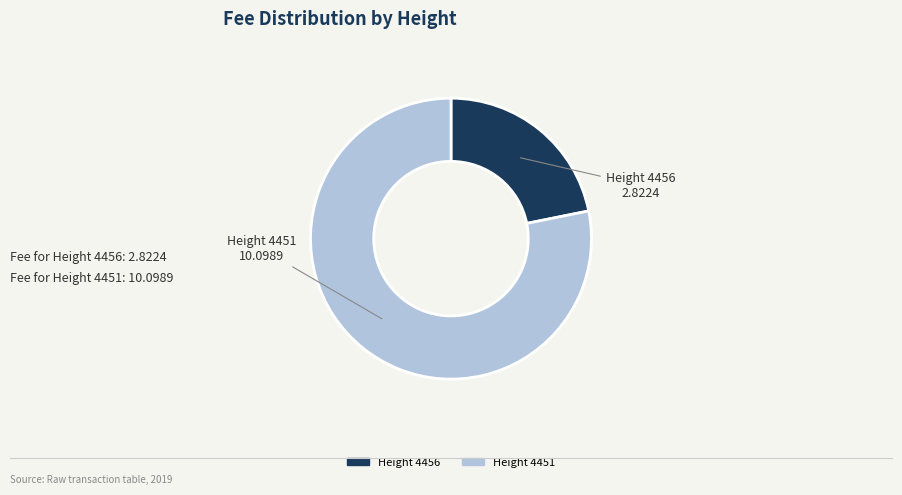

Is the sum of Height 4456 and Height 4451 greater than half?

Yes